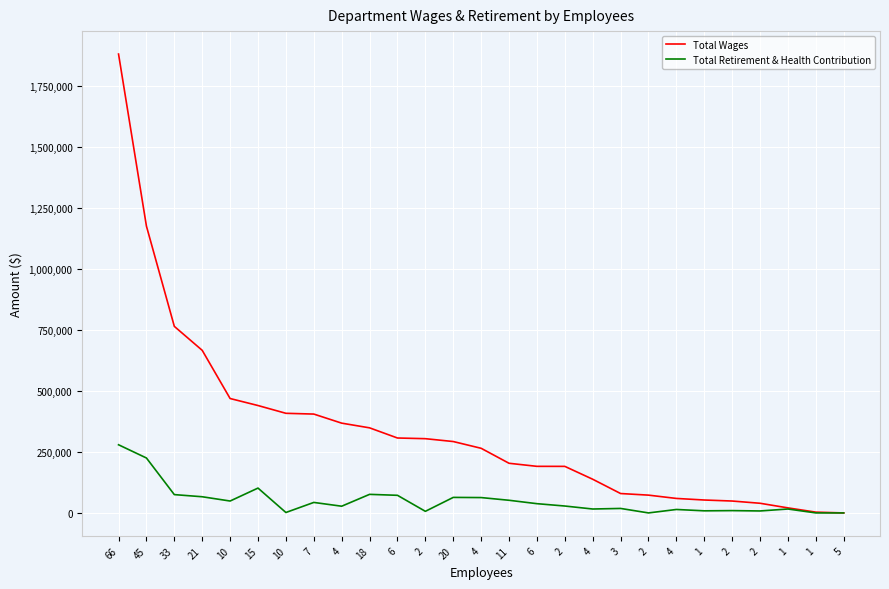

True or false: Total Retirement & Health Contribution and Total Wages cross at least once.

False